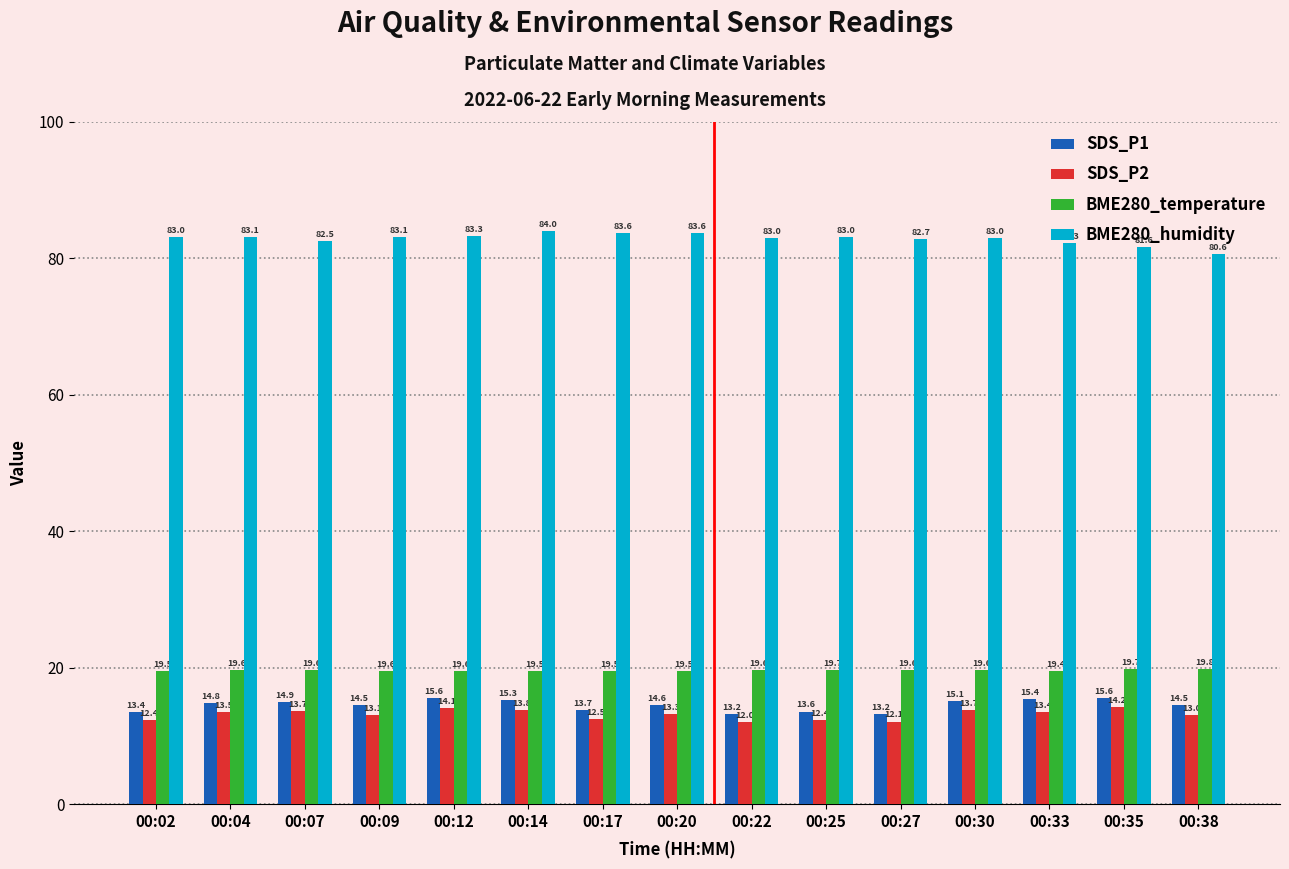

What is the value of the SDS_P2 bar at the 4th from the left?

13.1